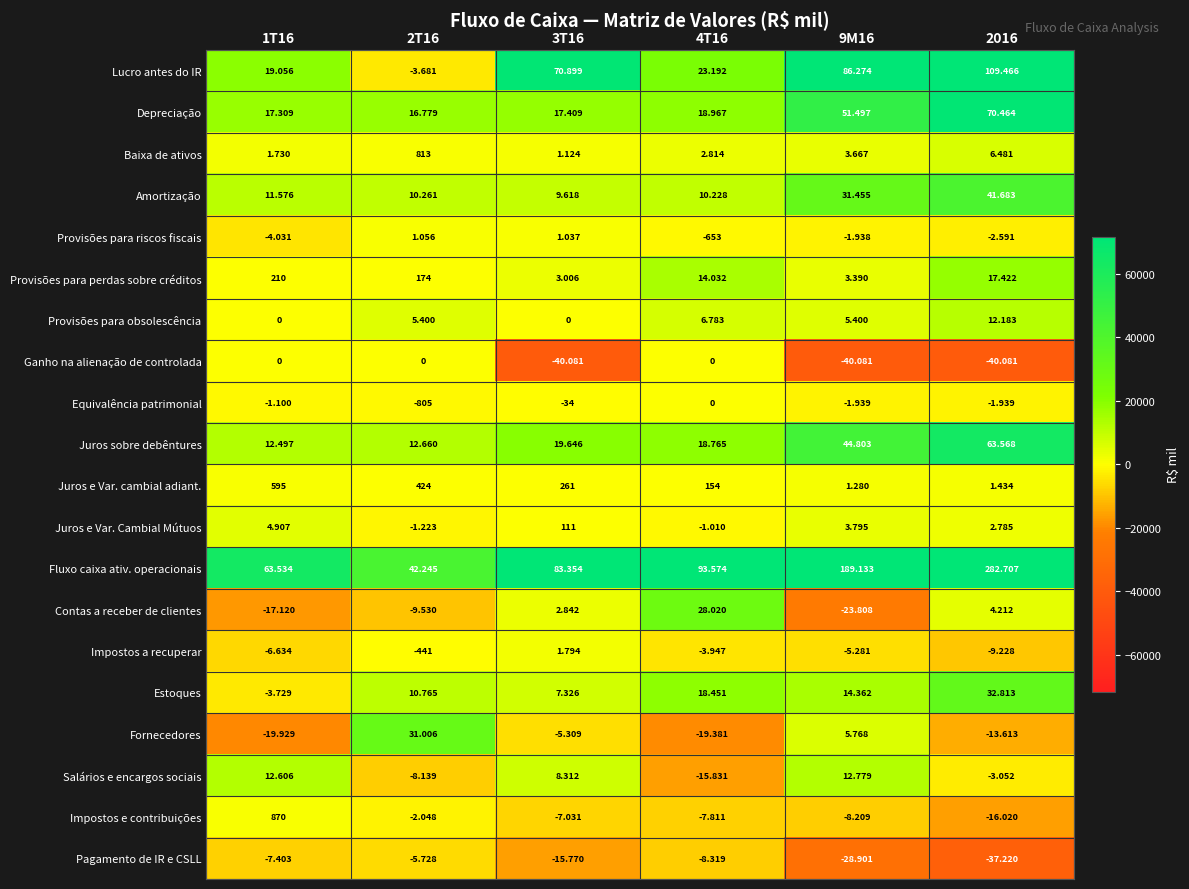

At which category does the chart reach its minimum across all series?

3T16